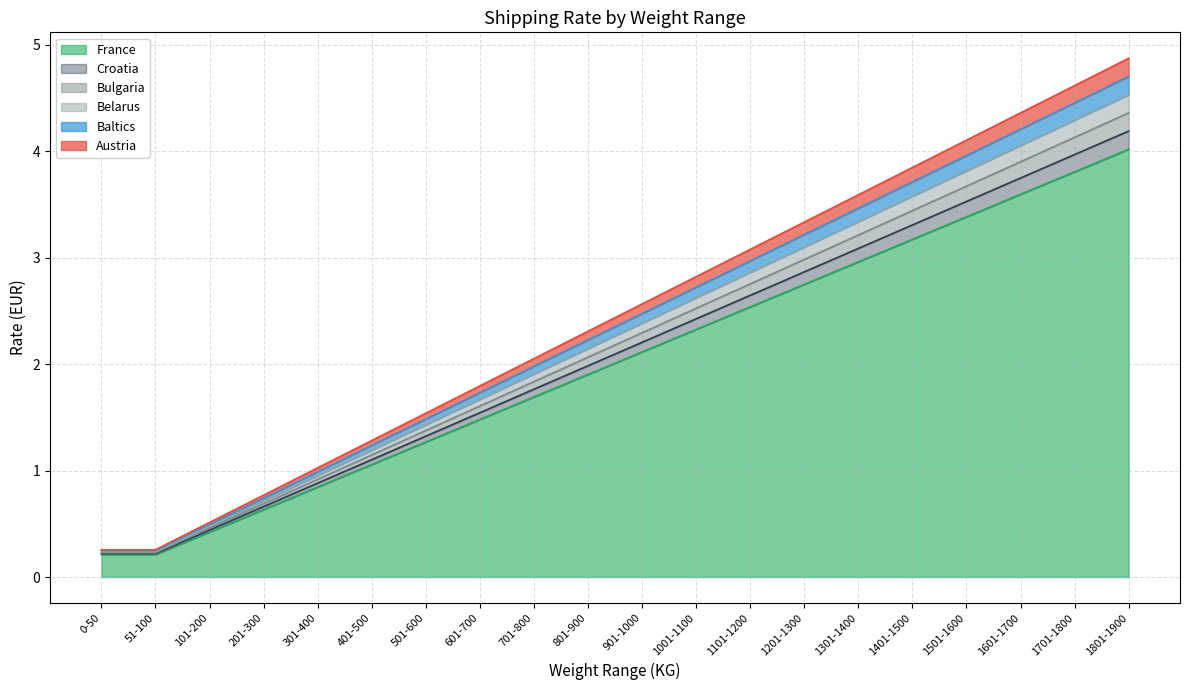

Does the chart have visible grid lines?

Yes